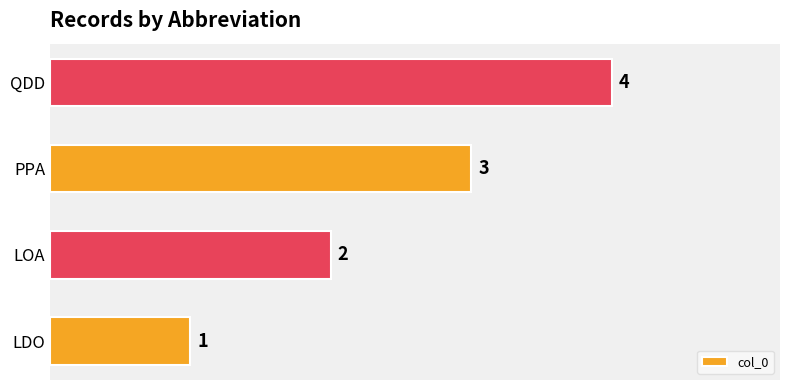

How many series are shown in this chart?

1